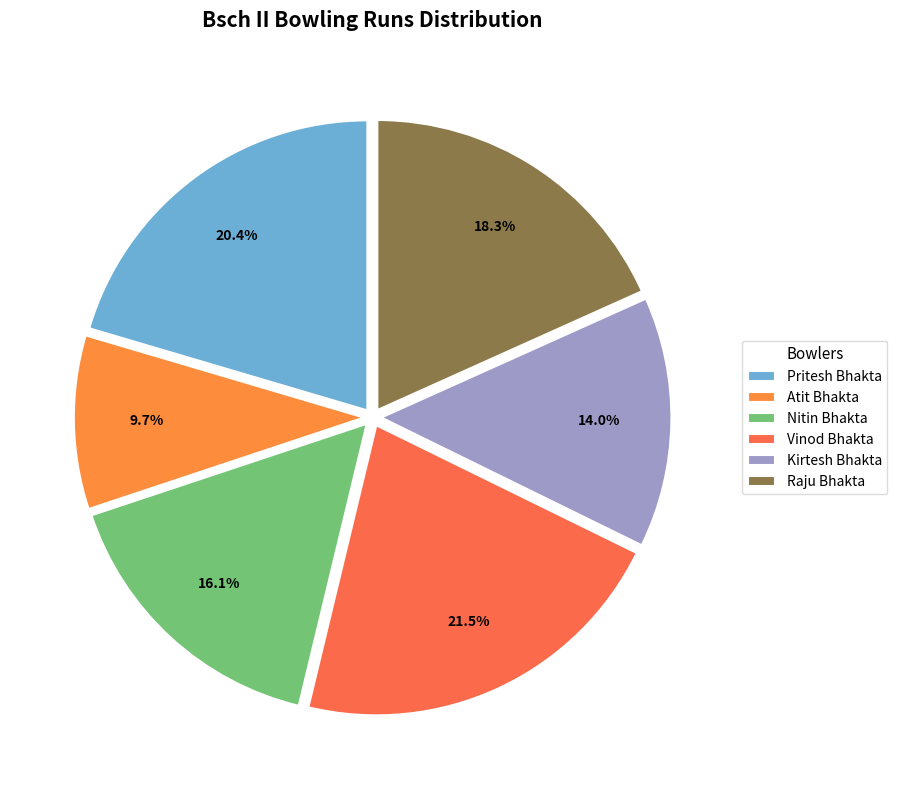

What is the smallest slice in the pie chart?

Atit Bhakta